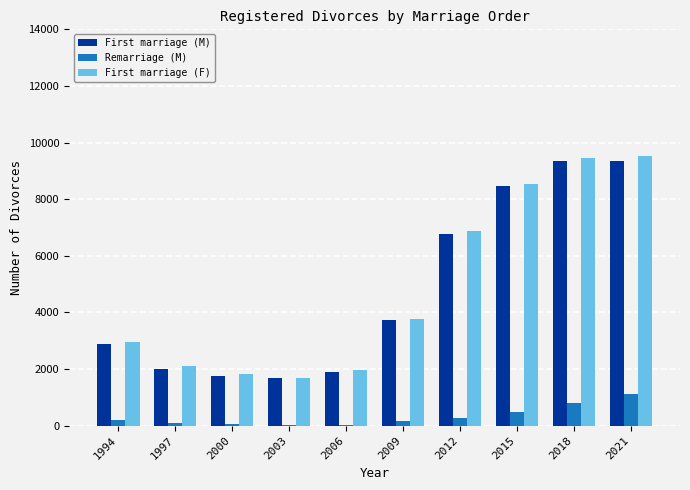

Are the bars horizontal?

No